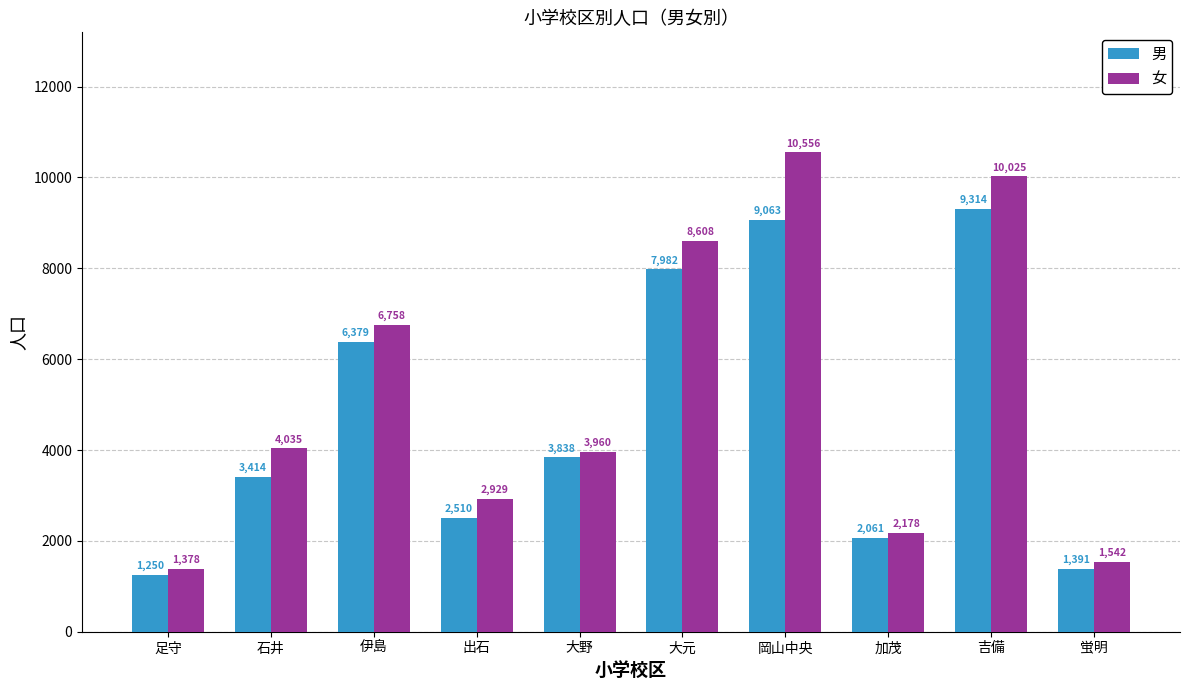

Are the bars horizontal?

No